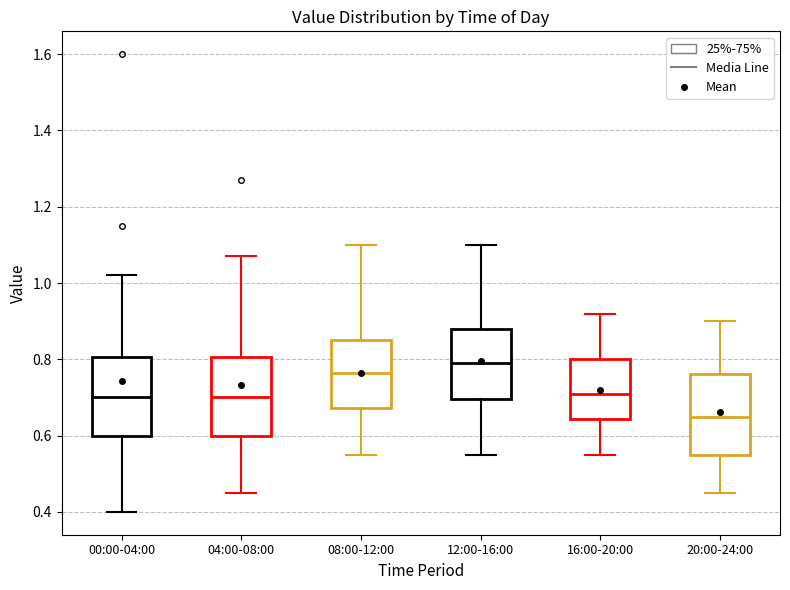

Where does the upper whisker of the box for 12:00-16:00 end on the y-axis? The values are not printed on the chart, so give them approximately, as read against the axis.

1.10